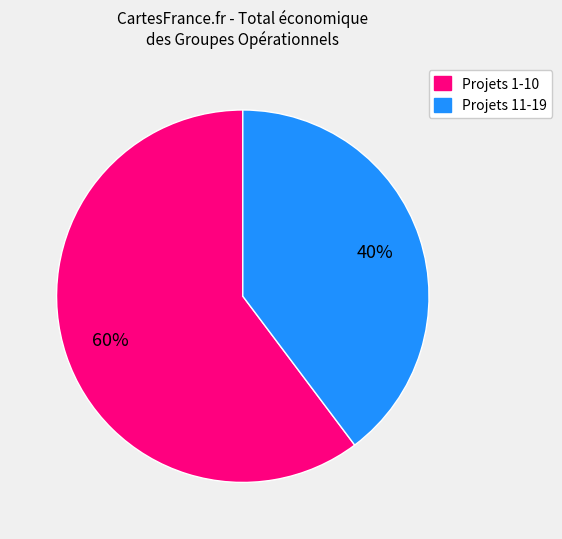

Is there a majority slice in this chart?

Yes